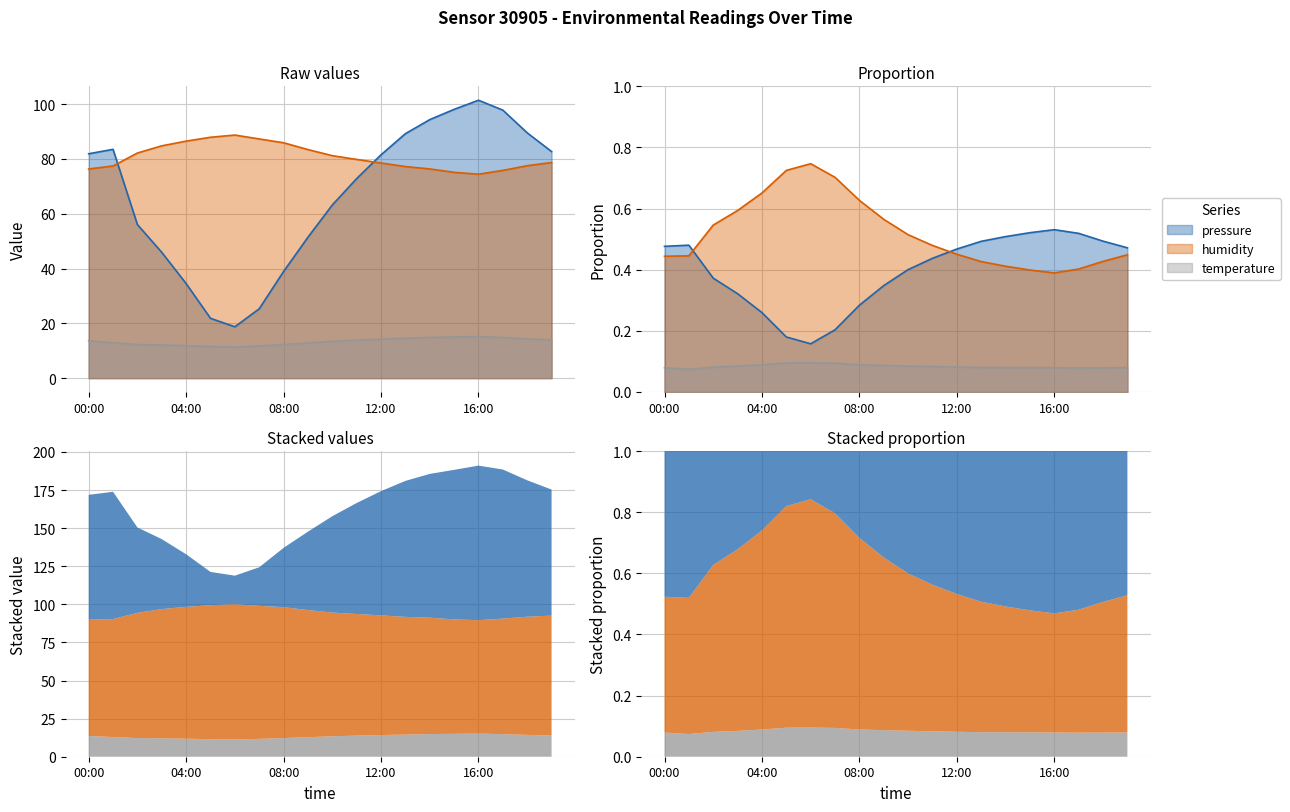

The temperature series shows 15.0 at 15:00. True or false?

True